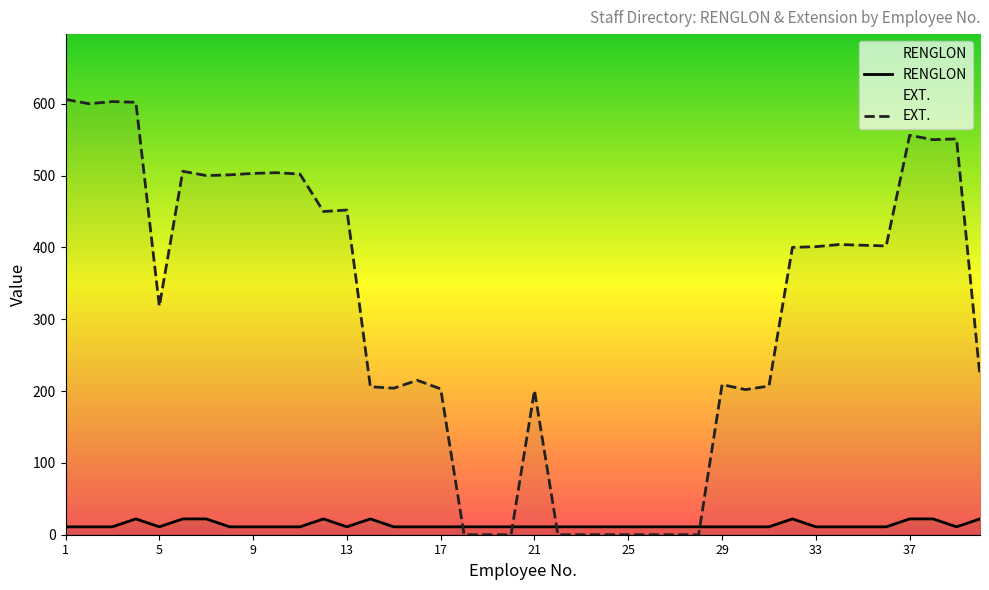

How many times do RENGLON and EXT. cross each other?

4